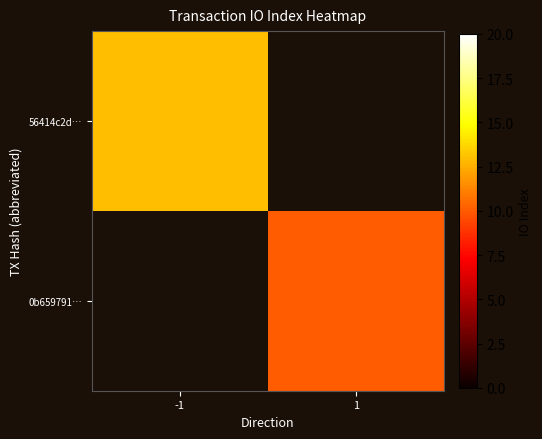

Read the 0b659791… value at 1.

10.0